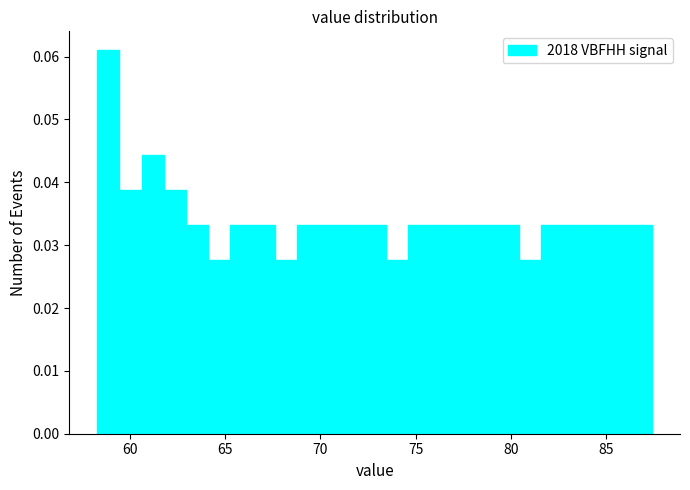

Read against the x-axis, roughly where is the centre of the tallest bar?

59.0